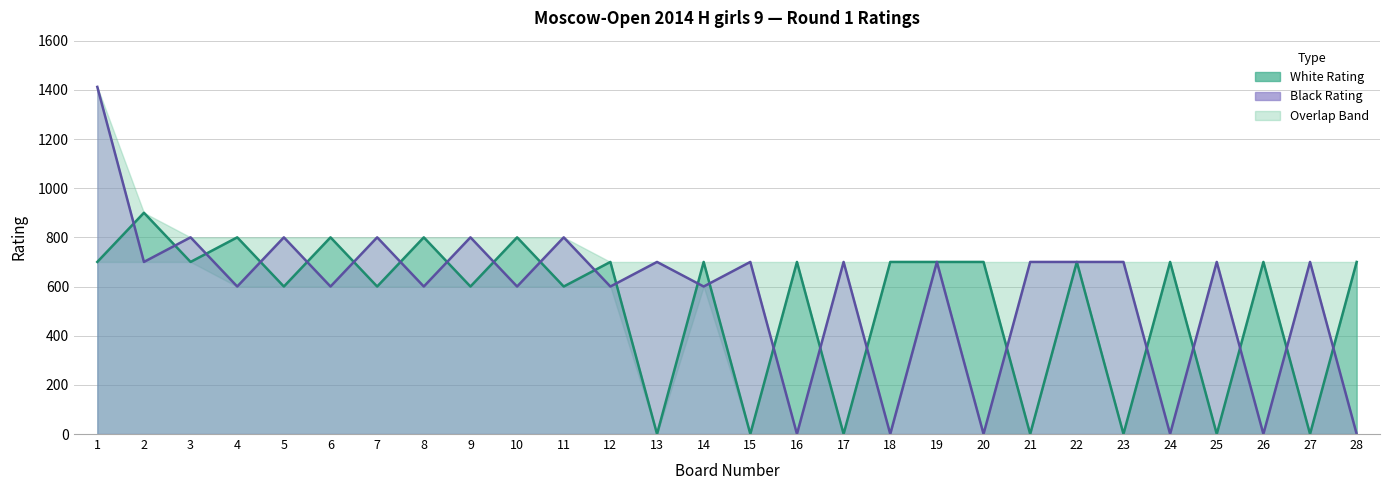

At how many categories does at least one series exceed 574?

28